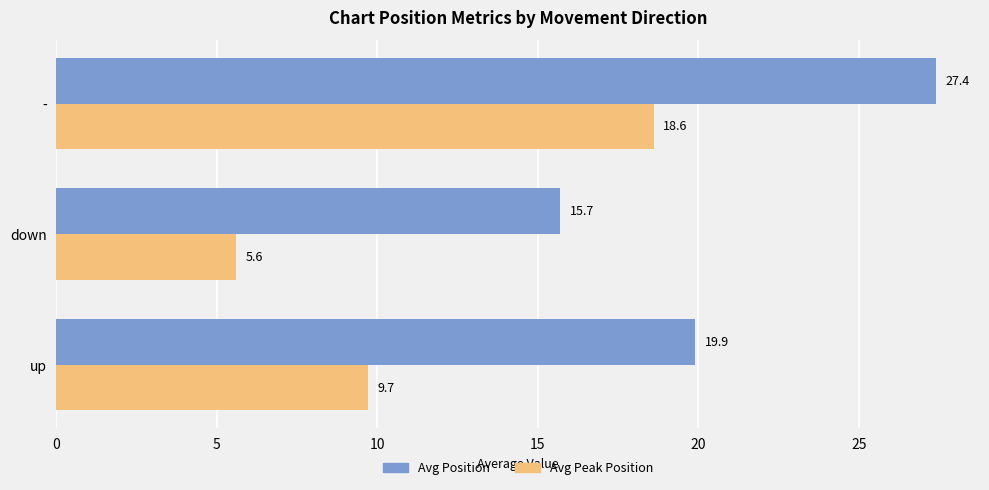

List the labels in order of Avg Position value, largest first.

-, up, down